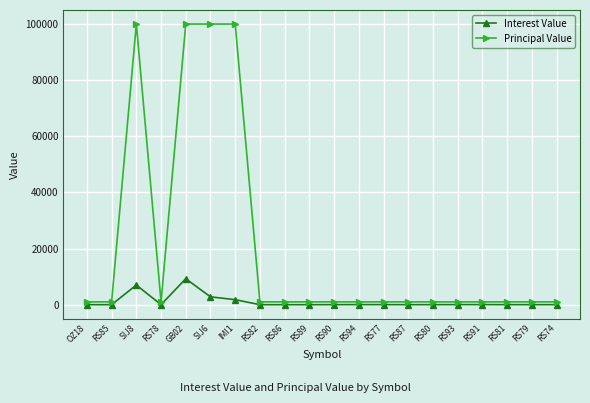

What is the maximum value for Principal Value?

100000.0